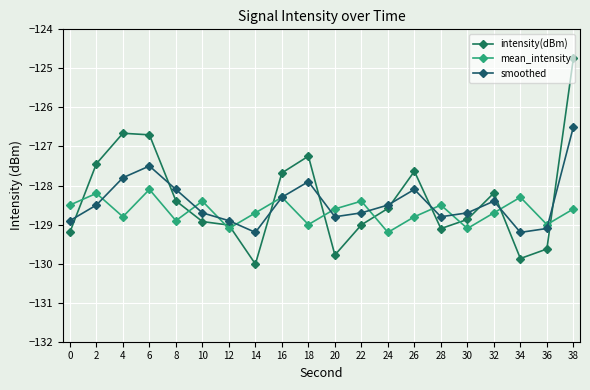

What are all the series names shown in the legend?

intensity(dBm), mean_intensity, smoothed